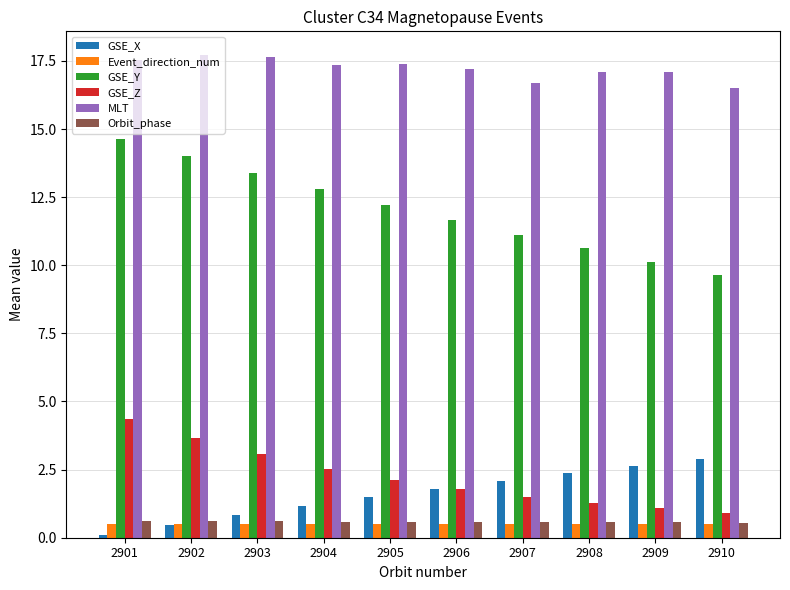

The value of GSE_Z at 2903 is 3.1. True or false?

True